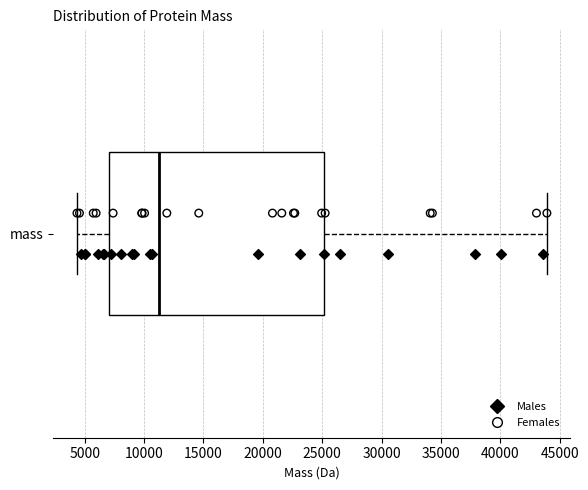

Transcribe this box plot: give where the median line is, the range the box spans, and where the two whiskers end, as read against the x-axis. The values are not printed on the chart, so give them approximately, as read against the axis.

median 11500, box 7000 to 25000, whiskers 4500 to 44000